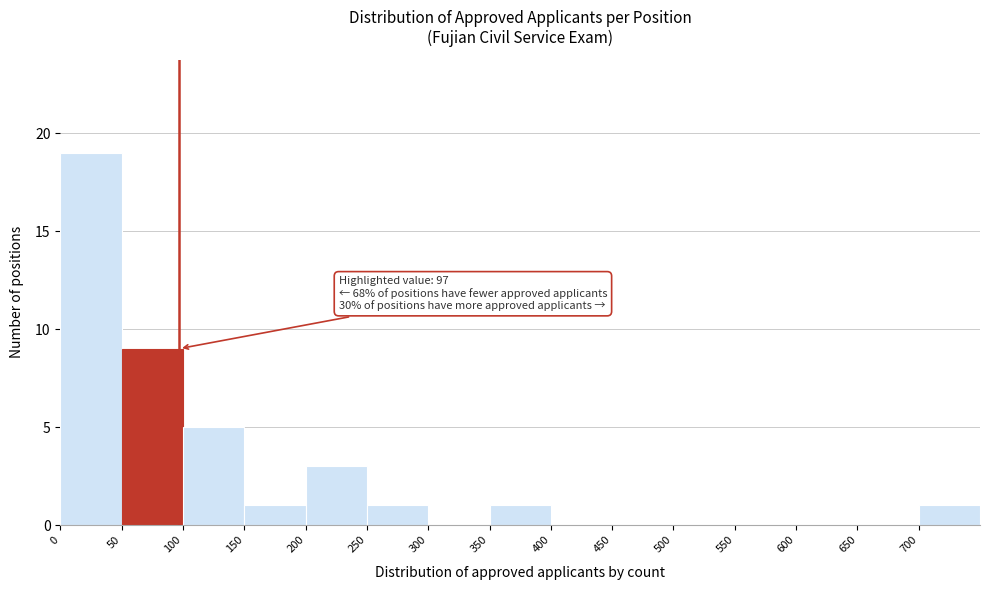

Over which range of the x-axis is the bar tallest?

0 to 50